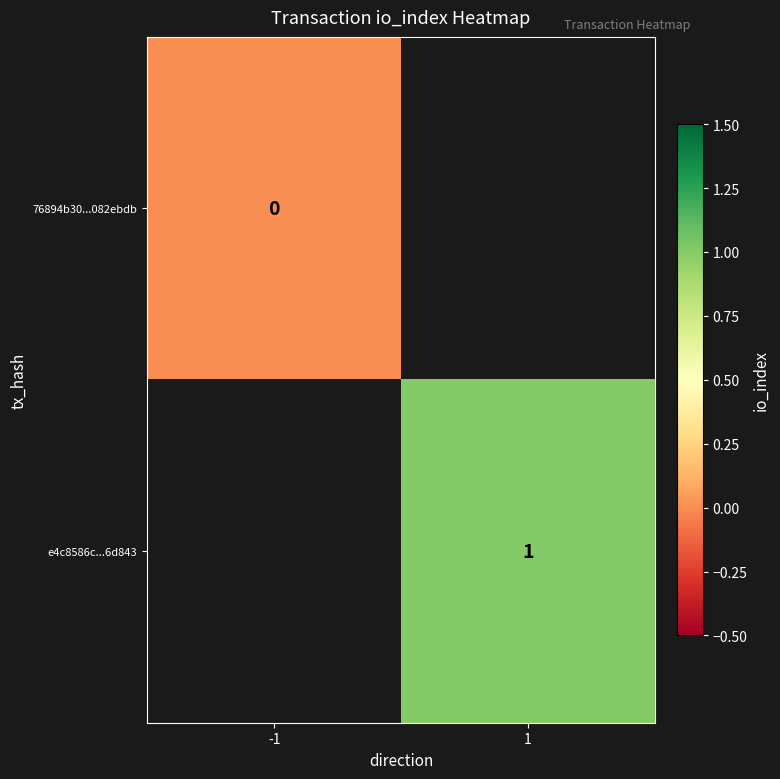

Which has a higher value, -1 or 1?

1